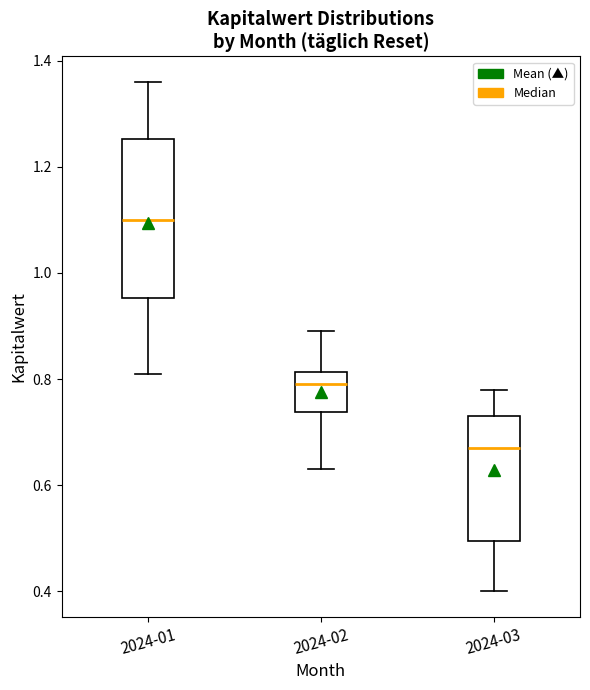

Reading left to right, transcribe this box plot: for each box, give where its median line is, the range the box spans, and where its two whiskers end, as read against the y-axis. The values are not printed on the chart, so give them approximately, as read against the axis.

2024-01: median 1.10, box 0.96 to 1.26, whiskers 0.82 to 1.36
2024-02: median 0.80, box 0.74 to 0.82, whiskers 0.64 to 0.90
2024-03: median 0.68, box 0.50 to 0.74, whiskers 0.40 to 0.78